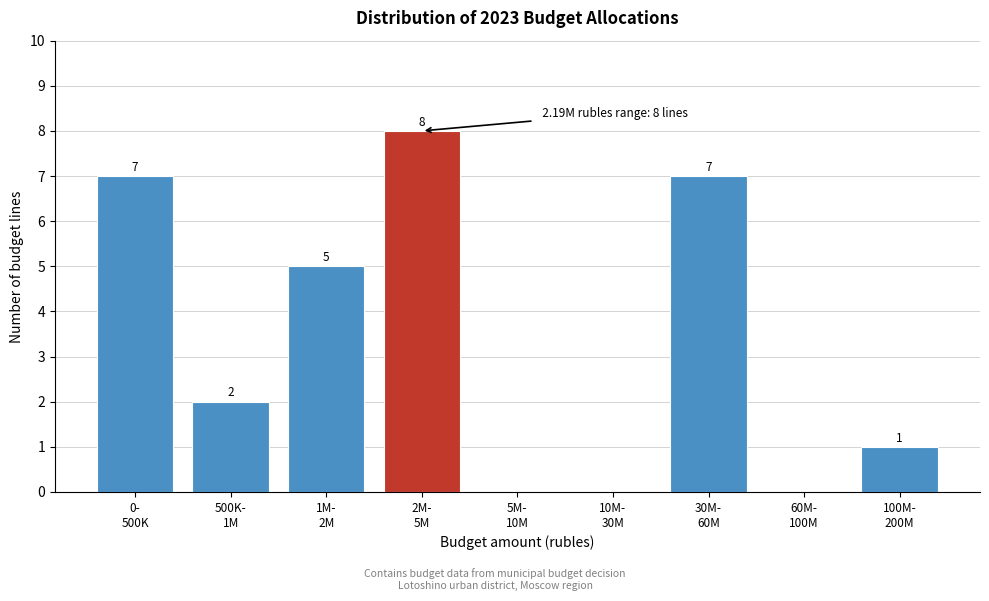

How many values are between 0 and 7?

8